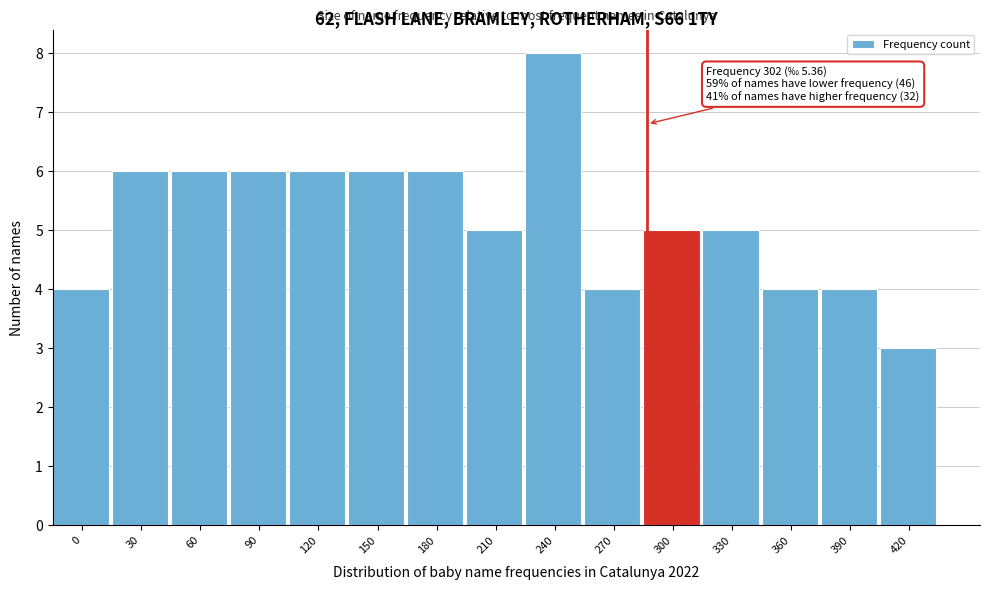

Reading left to right, extract all data points from this chart.

0=4	30=6	60=6	90=6	120=6	150=6	180=6	210=5	240=8	270=4	300=5	330=5	360=4	390=4	420=3